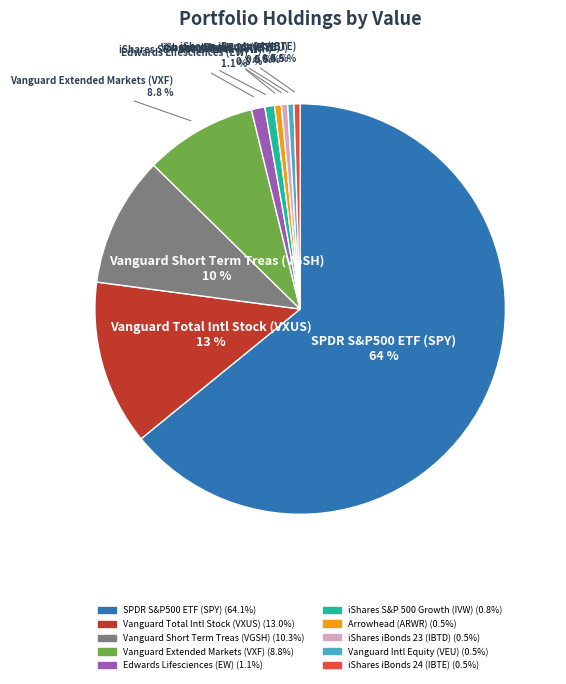

Is Arrowhead (ARWR) the majority of the pie?

No